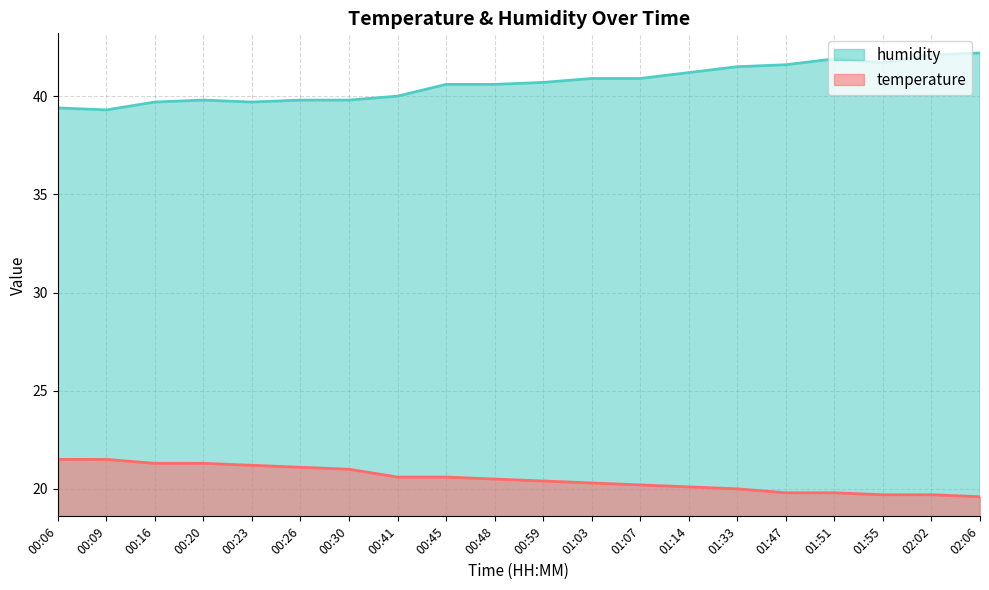

Reading left to right, transcribe all the data shown in this chart.

temperature: 00:06=21.5	00:09=21.5	00:16=21.3	00:20=21.3	00:23=21.2	00:26=21.1	00:30=21.0	00:41=20.6	00:45=20.6	00:48=20.5	00:59=20.4	01:03=20.3	01:07=20.2	01:14=20.1	01:33=20.0	01:47=19.8	01:51=19.8	01:55=19.7	02:02=19.7	02:06=19.6
humidity: 00:06=39.4	00:09=39.3	00:16=39.7	00:20=39.8	00:23=39.7	00:26=39.8	00:30=39.8	00:41=40.0	00:45=40.6	00:48=40.6	00:59=40.7	01:03=40.9	01:07=40.9	01:14=41.2	01:33=41.5	01:47=41.6	01:51=41.9	01:55=41.7	02:02=42.1	02:06=42.2